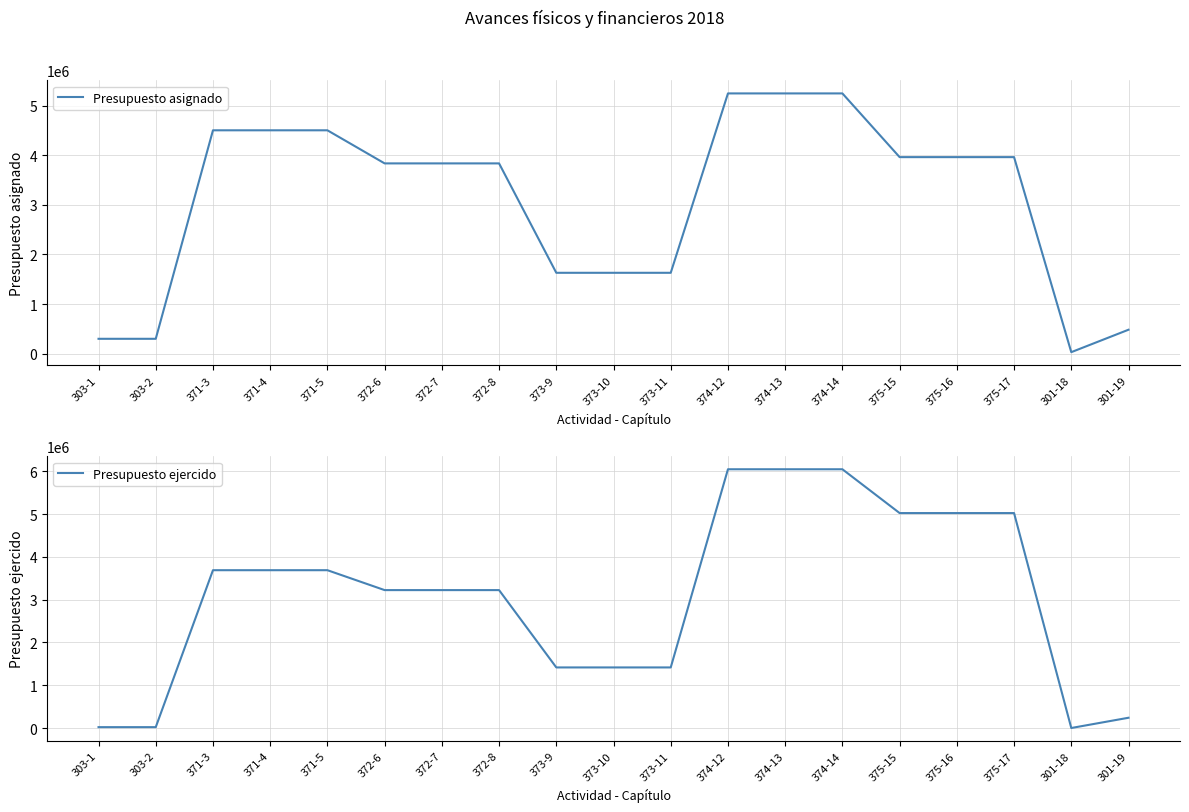

Reading left to right, list all the values displayed in this chart.

Presupuesto asignado: 297322.0	297322.0	4507400.0	4507400.0	4507400.0	3839174.0	3839174.0	3839174.0	1630067.0	1630067.0	1630067.0	5252199.0	5252199.0	5252199.0	3965744.0	3965744.0	3965744.0	27600.0	480494.0
Presupuesto ejercido: 20000.3	20000.3	3690394.9	3690394.9	3690394.9	3224947.2	3224947.2	3224947.2	1416407.6	1416407.6	1416407.6	6050995.9	6050995.9	6050995.9	5026409.1	5026409.1	5026409.1	0.0	239726.2